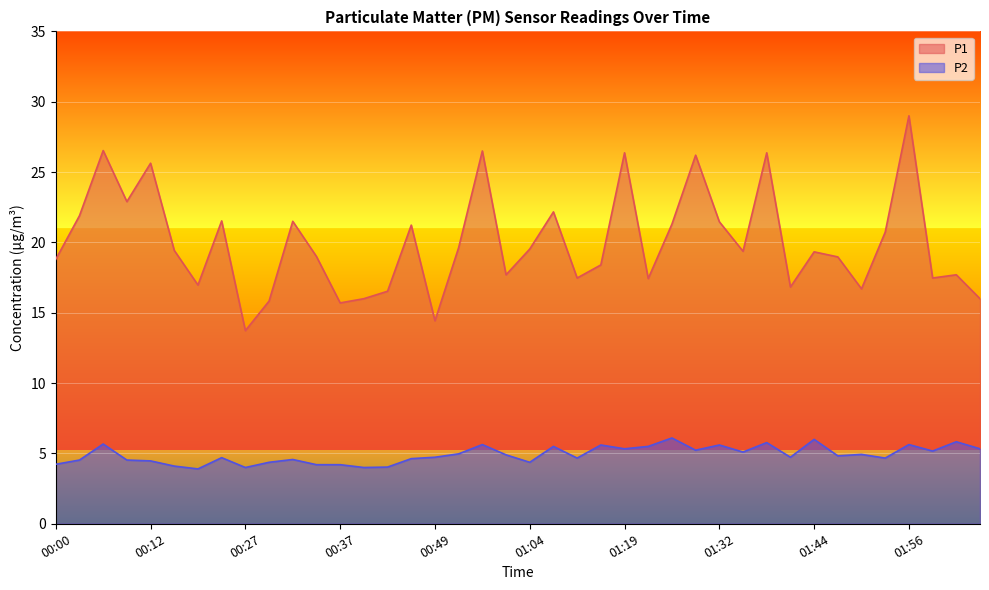

Does the chart display data point markers on the line(s)?

No